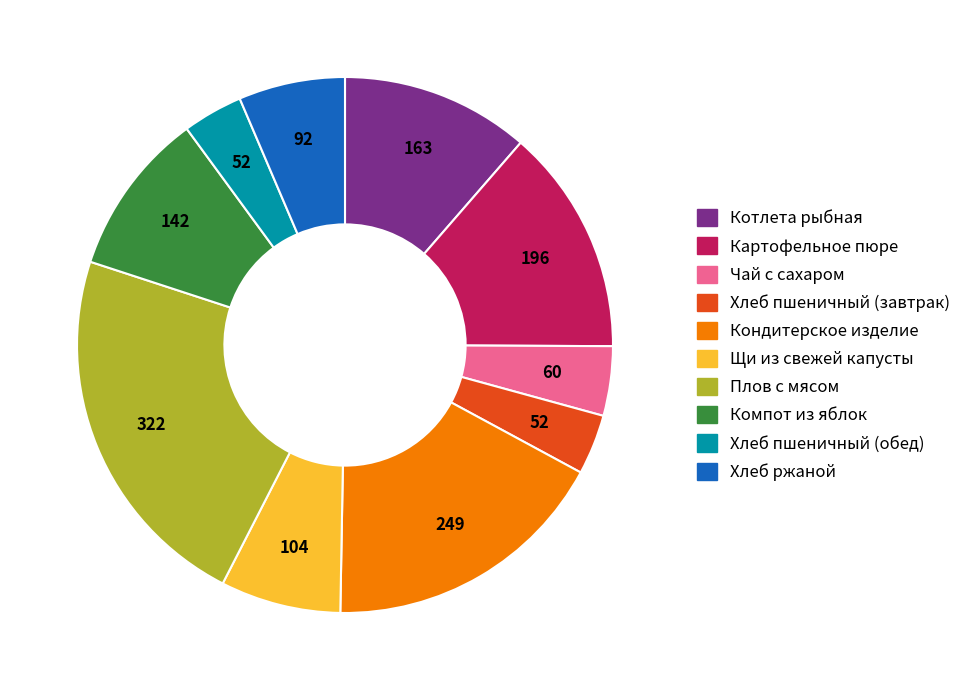

Which slice is the largest?

Плов с мясом